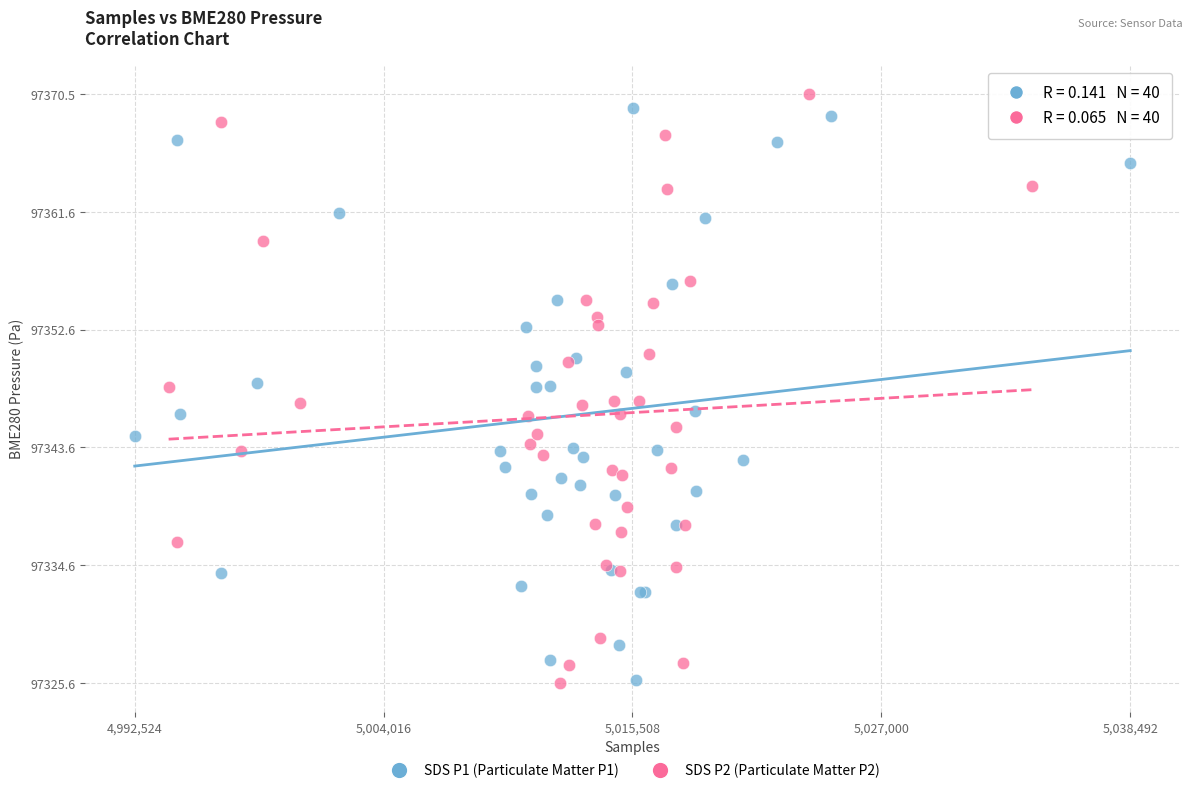

What are all the series names shown in the legend?

SDS P1 (Particulate Matter P1), SDS P2 (Particulate Matter P2)